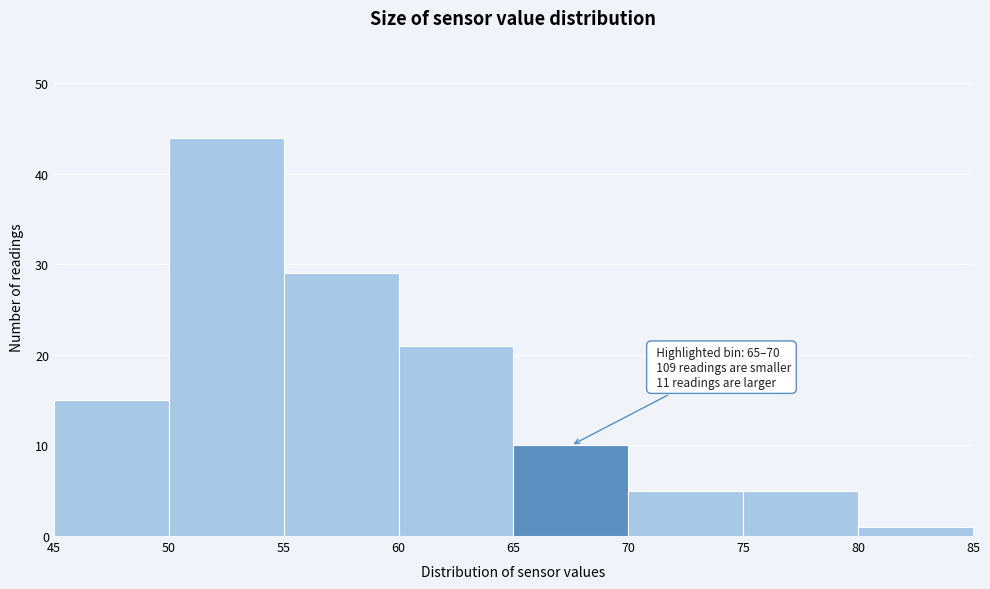

Over which range of the x-axis is the bar tallest?

50 to 55